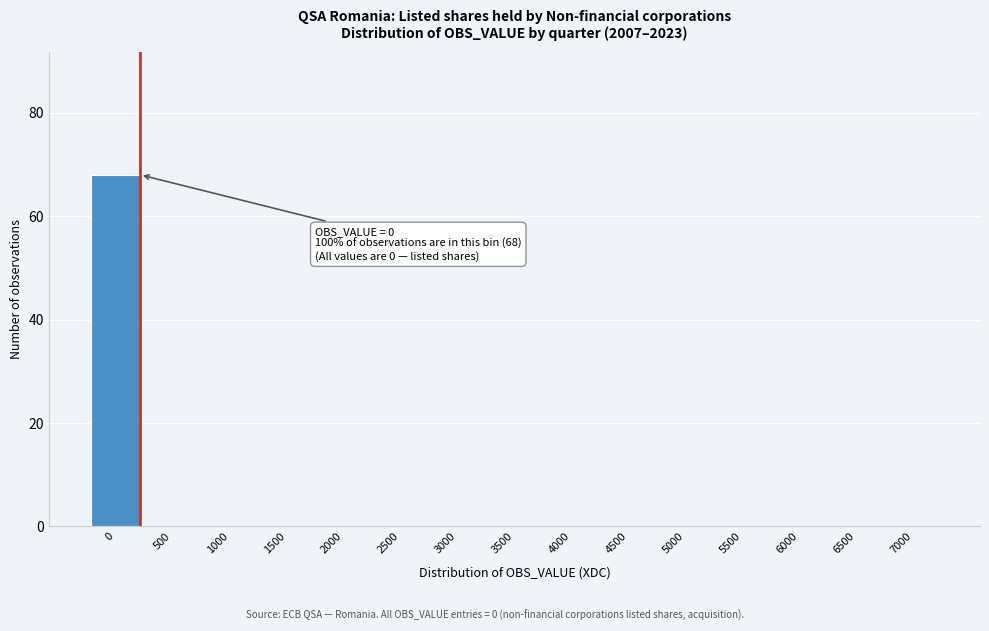

Reading left to right, list all the values displayed in this chart.

0=68	500=0	1000=0	1500=0	2000=0	2500=0	3000=0	3500=0	4000=0	4500=0	5000=0	5500=0	6000=0	6500=0	7000=0